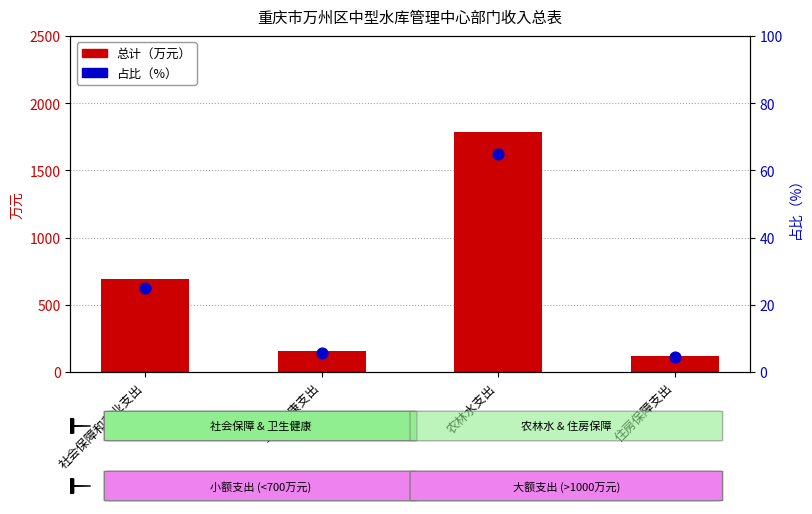

At how many categories does at least one series exceed 894?

1